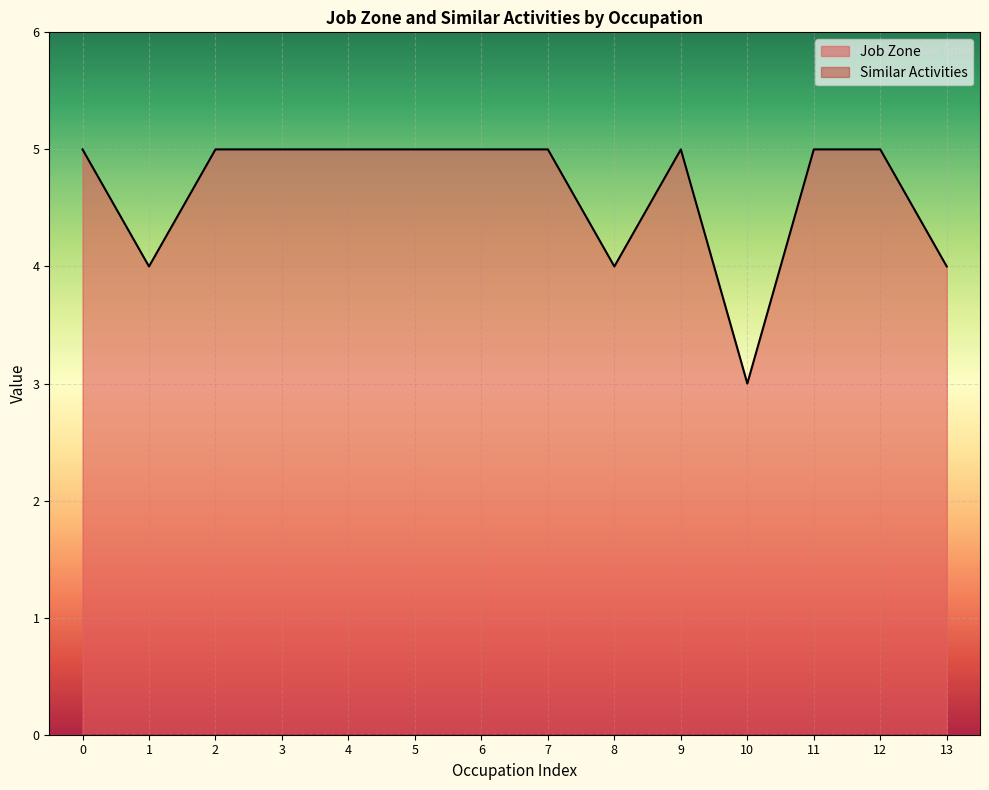

How many interior local valleys (lower than both neighbors) does the data have?

3